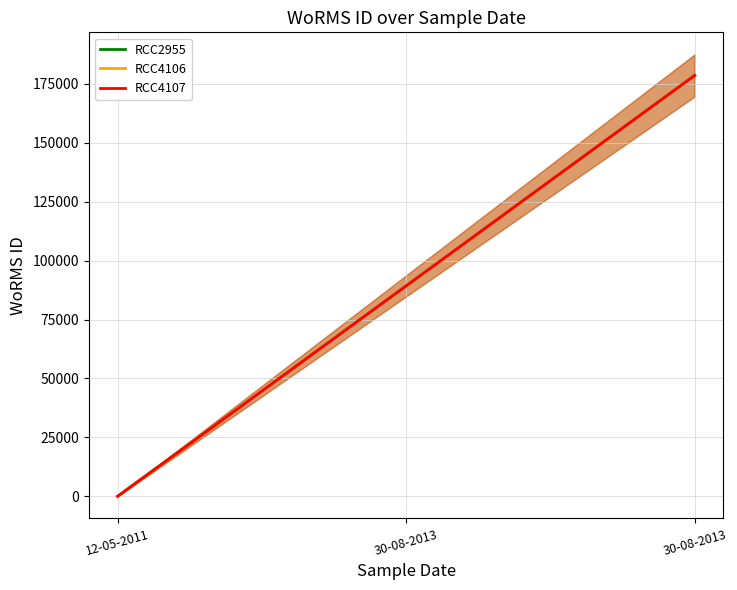

How many lines are shown in the chart?

3